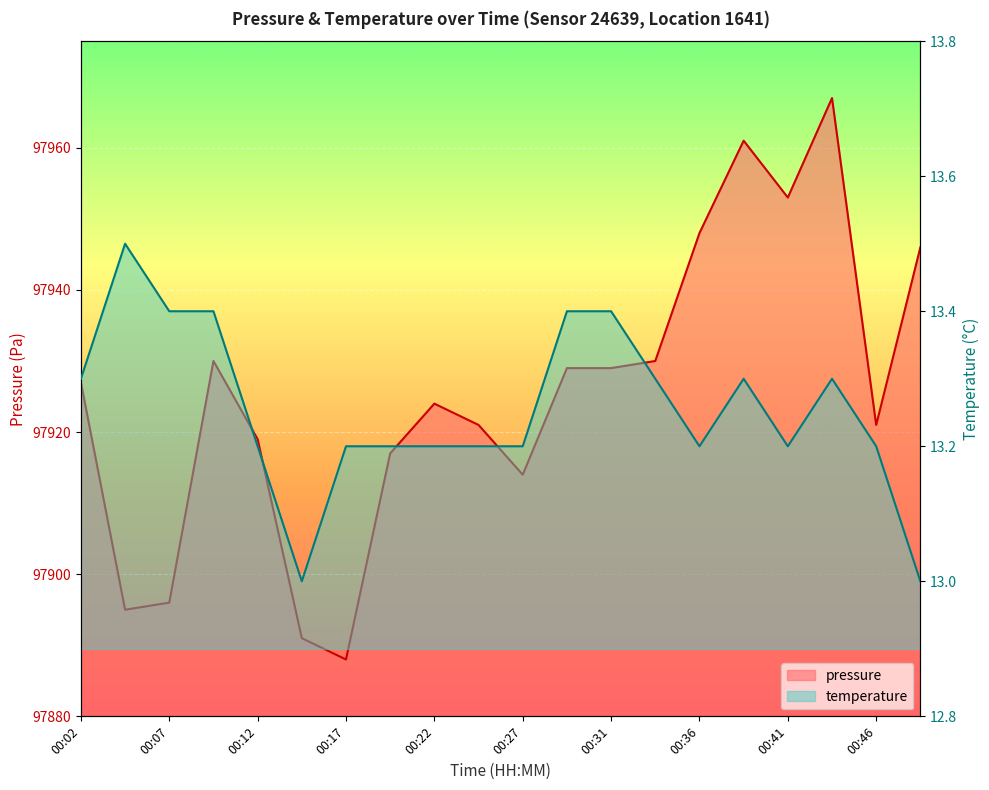

Which series has the largest total across all categories?

pressure